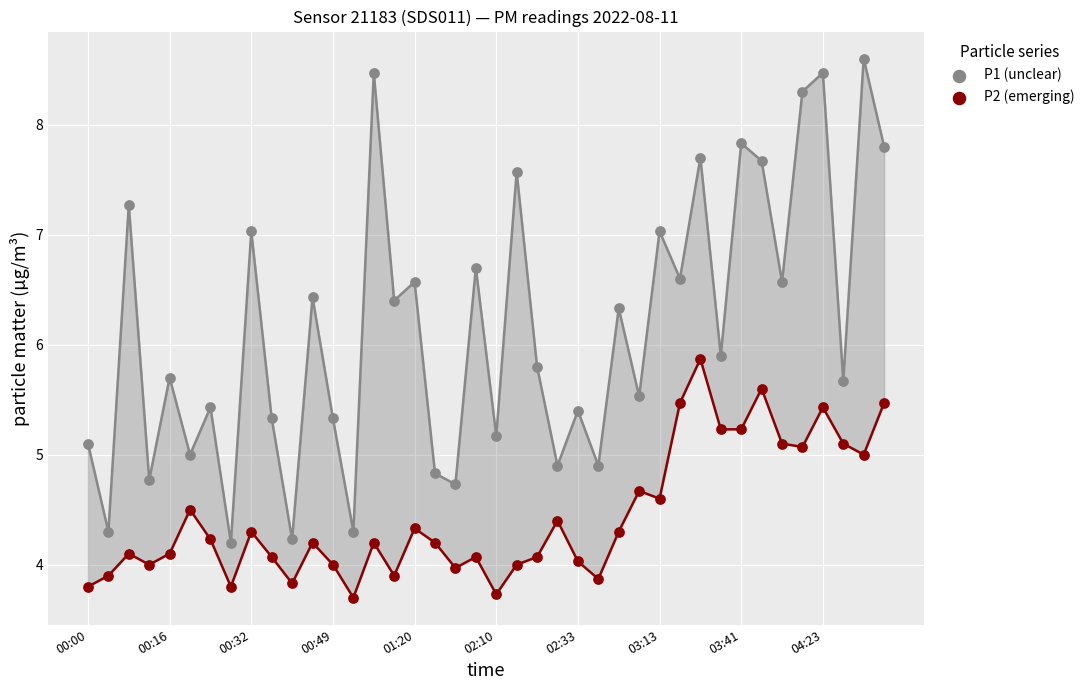

Which series reaches the maximum Y coordinate?

P1 (unclear)